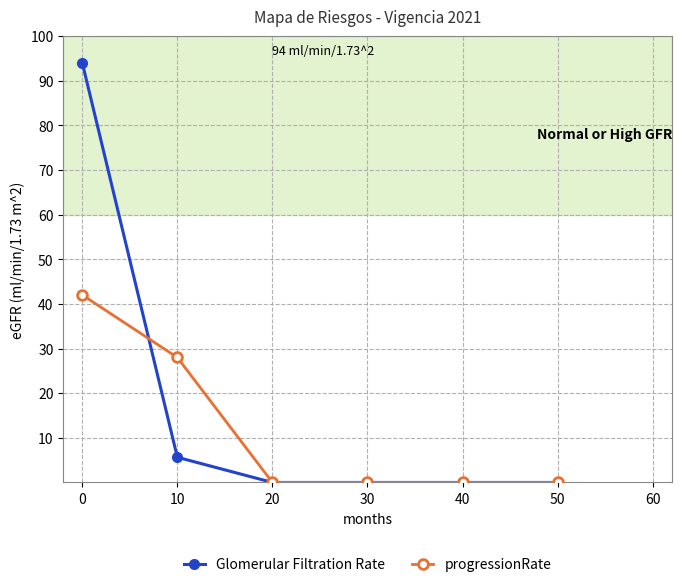

Reading left to right, transcribe all the data shown in this chart.

Glomerular Filtration Rate: 0=94.0	10=5.6	20=0.0	30=0.0	40=0.0	50=0.0
progressionRate: 0=42.0	10=28.0	20=0.0	30=0.0	40=0.0	50=0.0